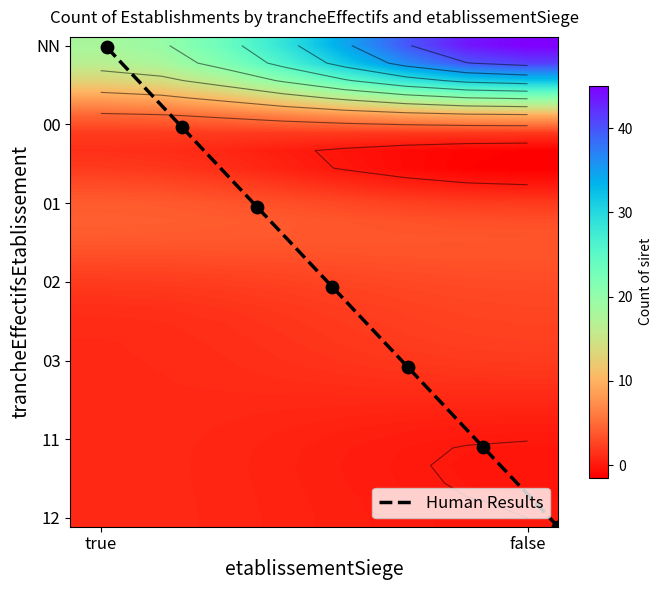

How many series are shown in this chart?

7